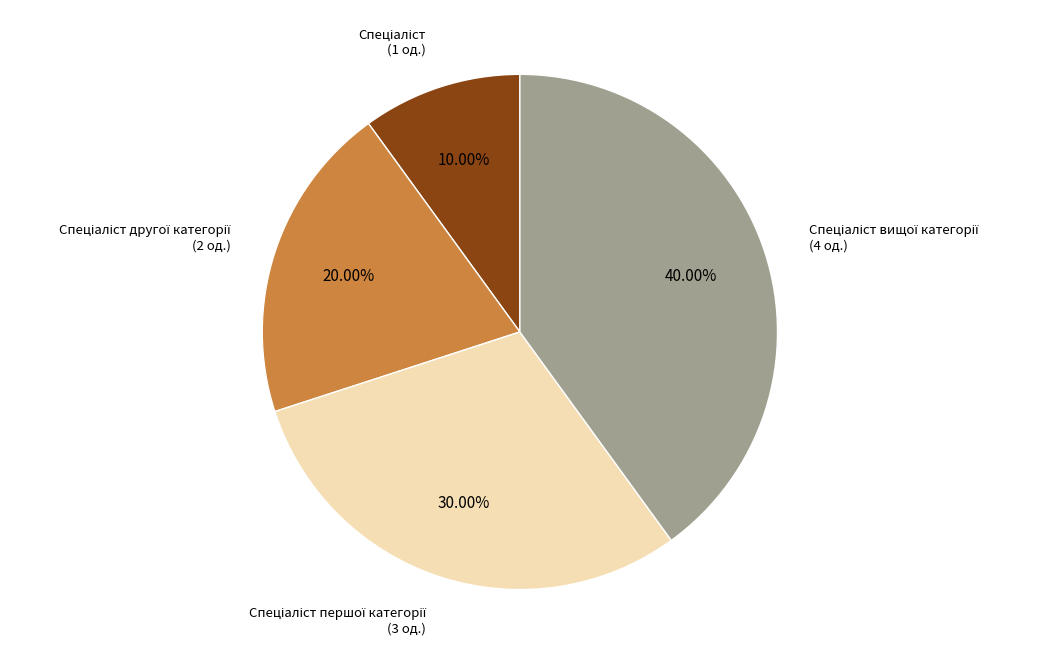

Does any single category account for the majority?

No